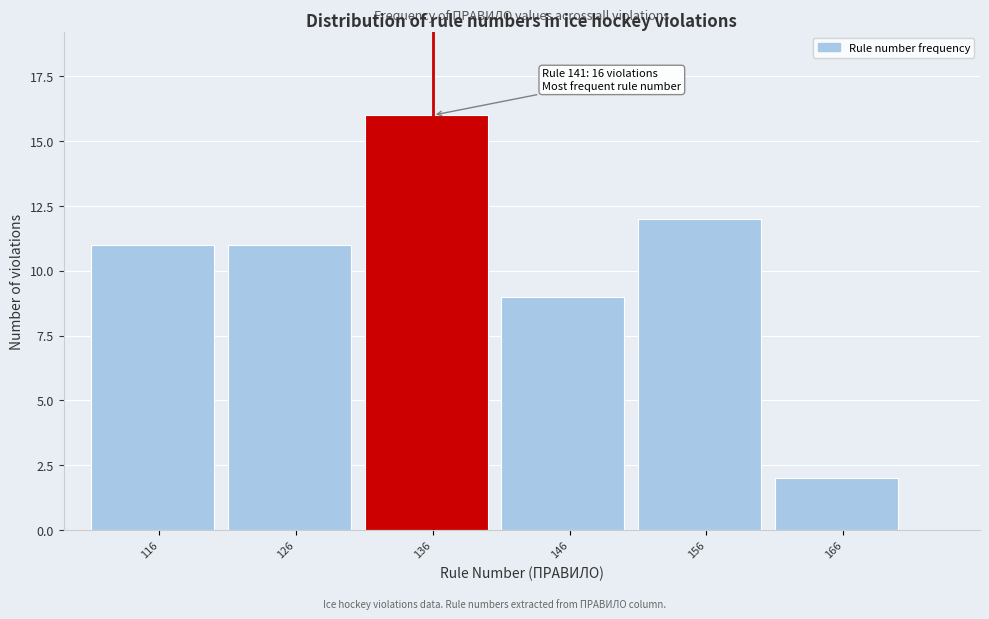

Reading right to left, transcribe all the data shown in this chart.

2	12	9	16	11	11